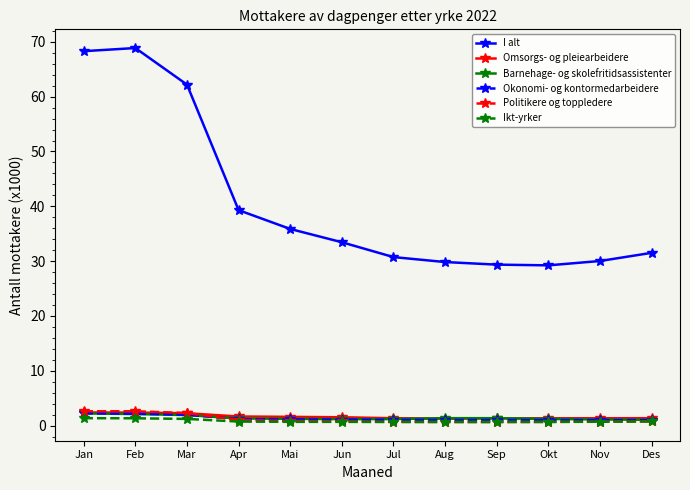

What is the value of the Barnehage- og skolefritidsassistenter point at the 3rd from the left?

1.9